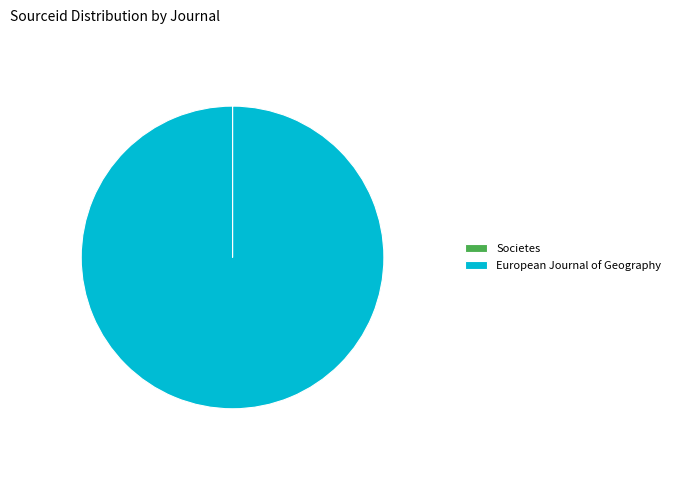

Is 100.0% (21100301417 g) the majority of the pie?

Yes